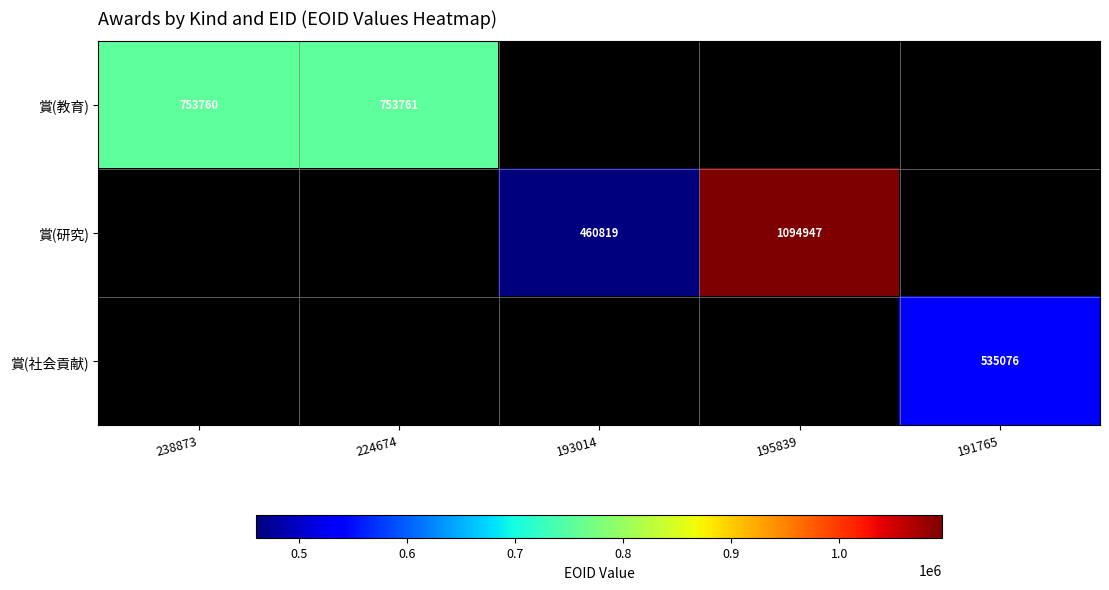

True or false: 賞(研究) has a value of 460819 at 193014.

True